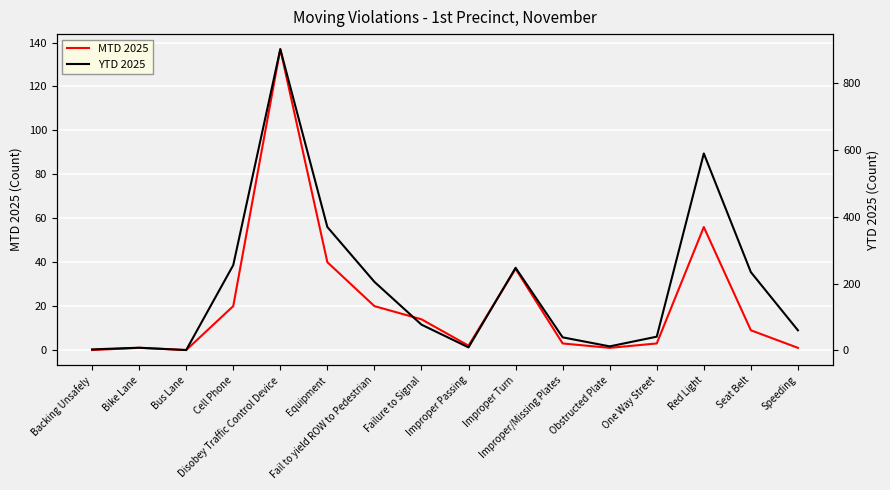

At how many categories does at least one series exceed 186?

7